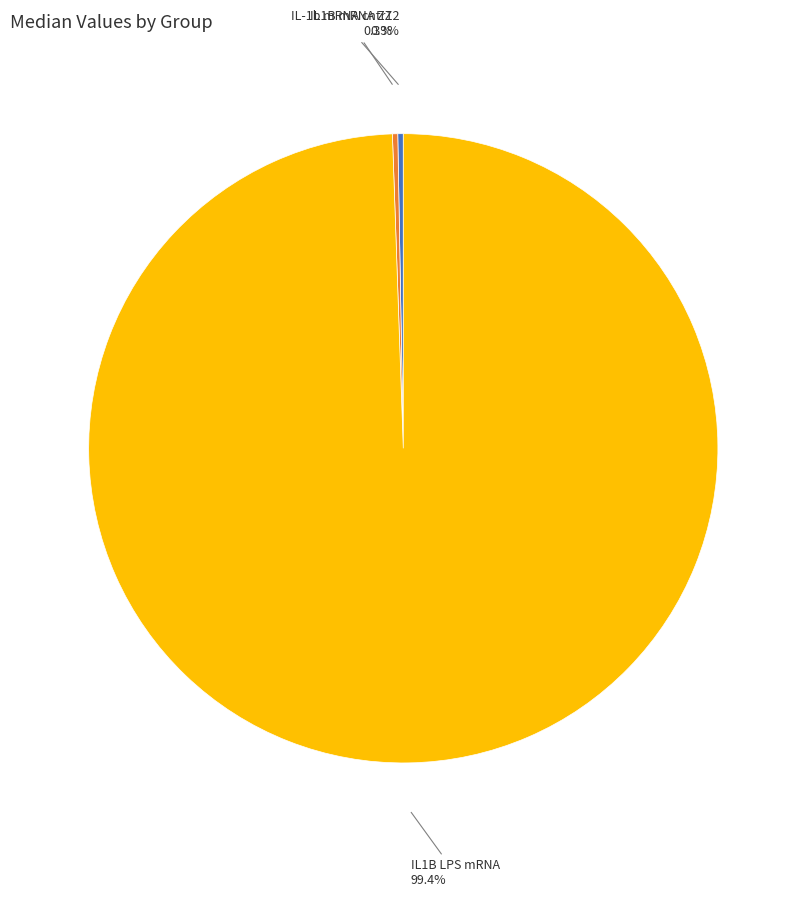

Which slice is the largest?

IL1B LPS mRNA